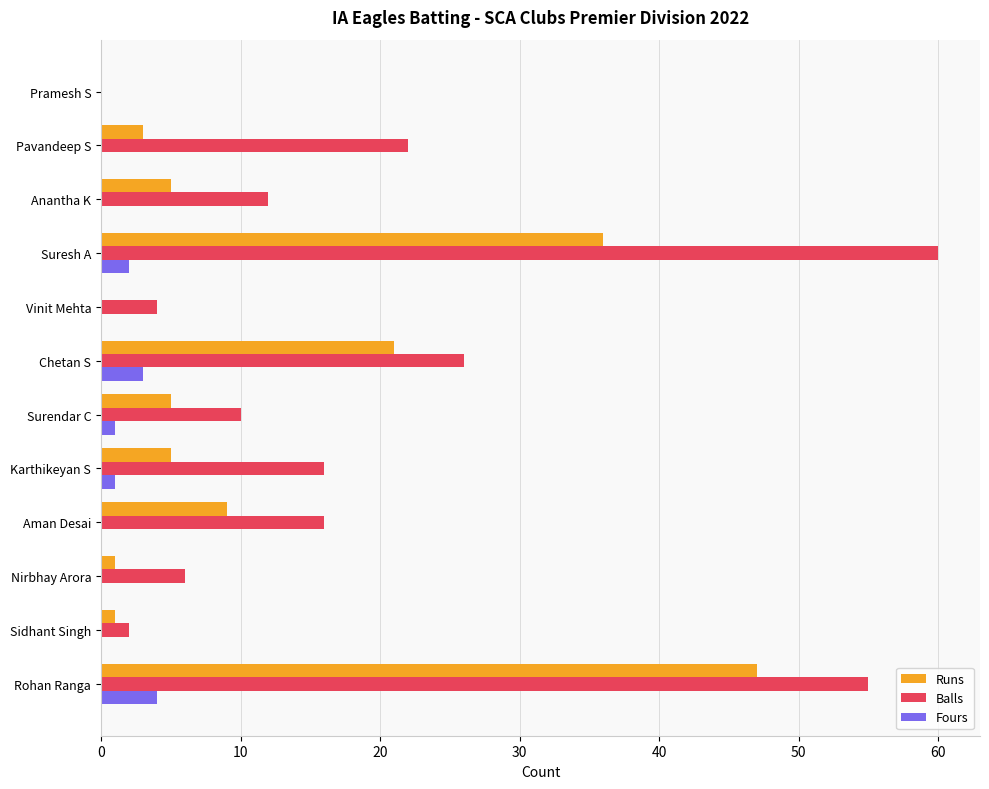

Between Rohan Ranga and Nirbhay Arora, which series saw the biggest shift?

Balls